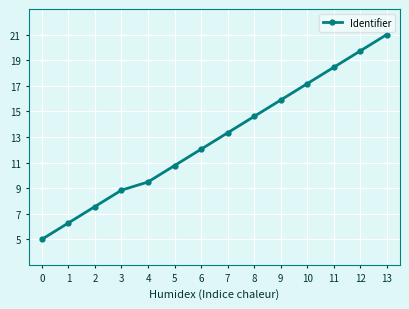

Which label corresponds to the largest value in the chart?

13